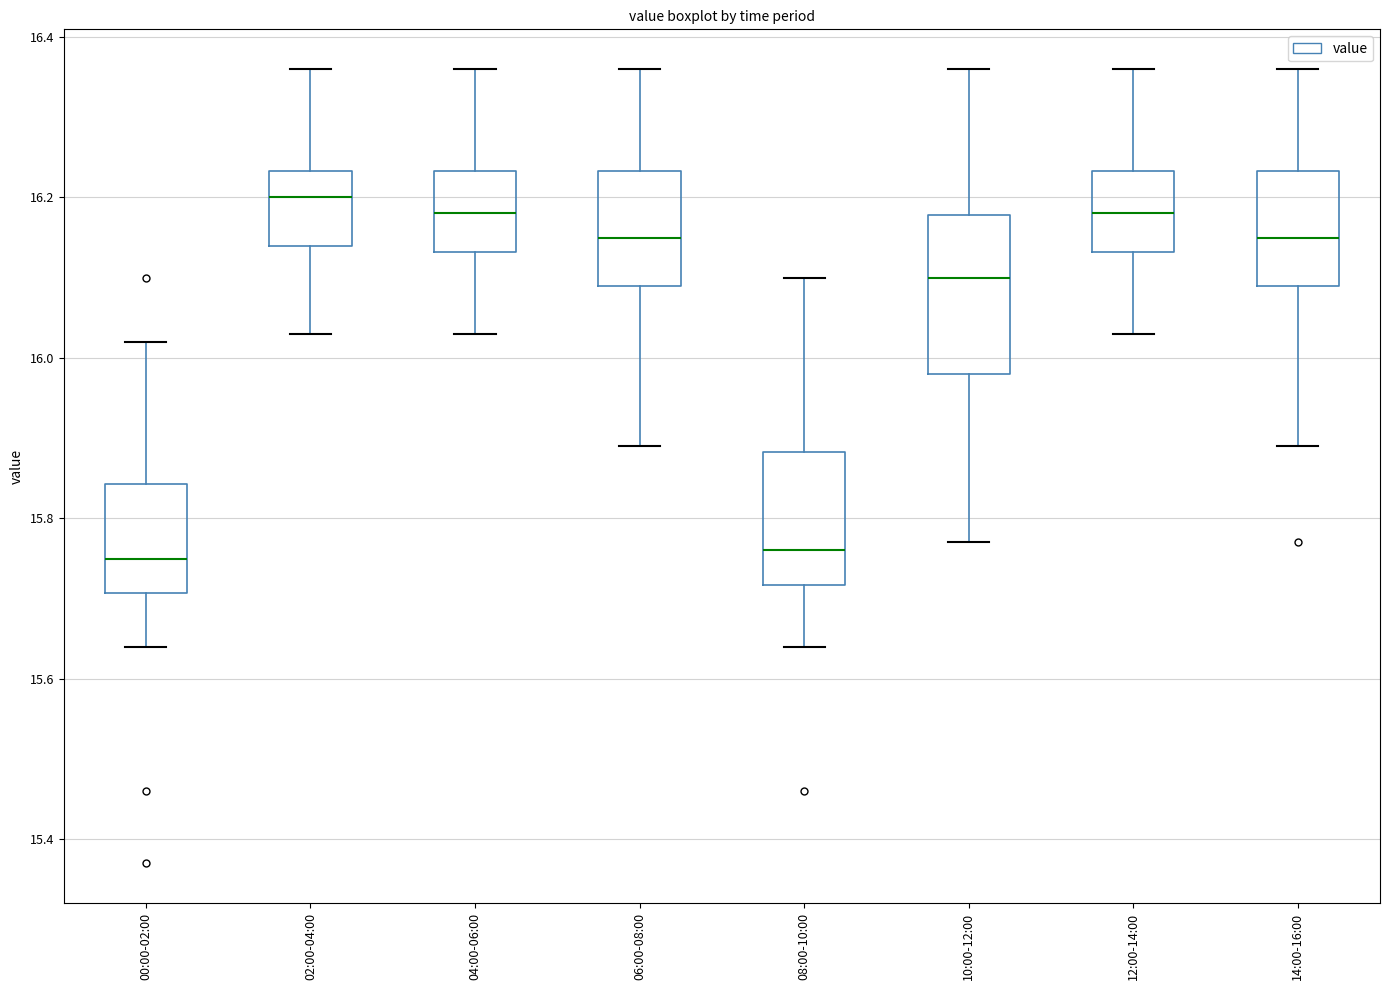

Reading left to right, transcribe this box plot: for each box, give where its median line is, the range the box spans, and where its two whiskers end, as read against the y-axis. The values are not printed on the chart, so give them approximately, as read against the axis.

00:00-02:00: median 15.76, box 15.70 to 15.84, whiskers 15.64 to 16.02
02:00-04:00: median 16.20, box 16.14 to 16.24, whiskers 16.04 to 16.36
04:00-06:00: median 16.18, box 16.14 to 16.24, whiskers 16.04 to 16.36
06:00-08:00: median 16.16, box 16.10 to 16.24, whiskers 15.90 to 16.36
08:00-10:00: median 15.76, box 15.72 to 15.88, whiskers 15.64 to 16.10
10:00-12:00: median 16.10, box 15.98 to 16.18, whiskers 15.78 to 16.36
12:00-14:00: median 16.18, box 16.14 to 16.24, whiskers 16.04 to 16.36
14:00-16:00: median 16.16, box 16.10 to 16.24, whiskers 15.90 to 16.36